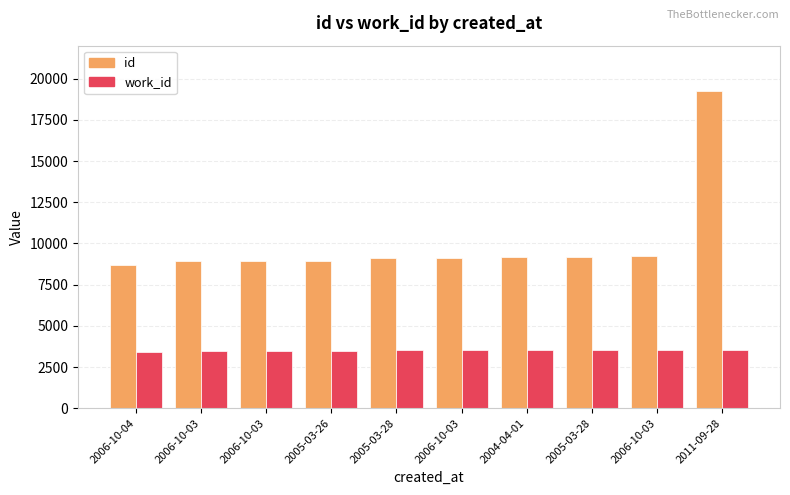

Between 2006-10-03 and 2006-10-04, which is larger?

2006-10-03